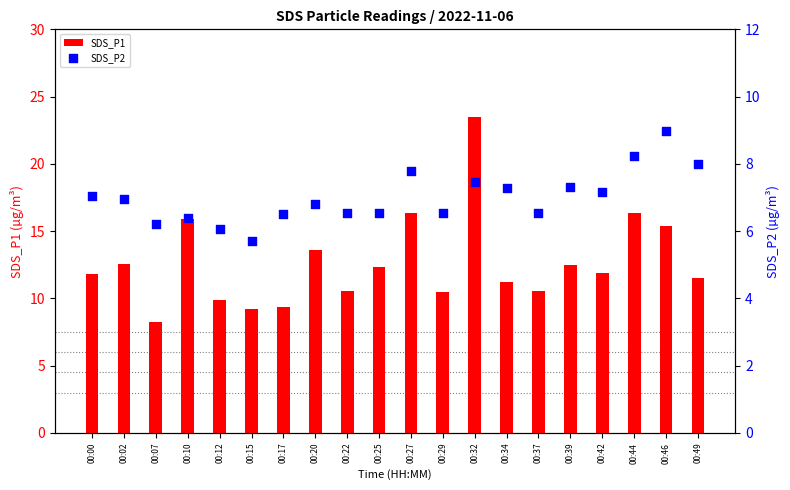

Which series contains the highest Y value?

SDS_P1